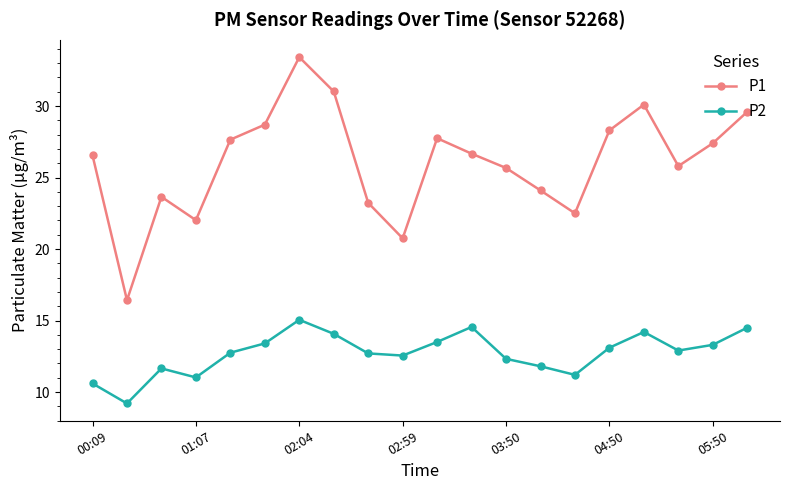

What is the difference between the maximum and minimum values in the P1 series?

17.0